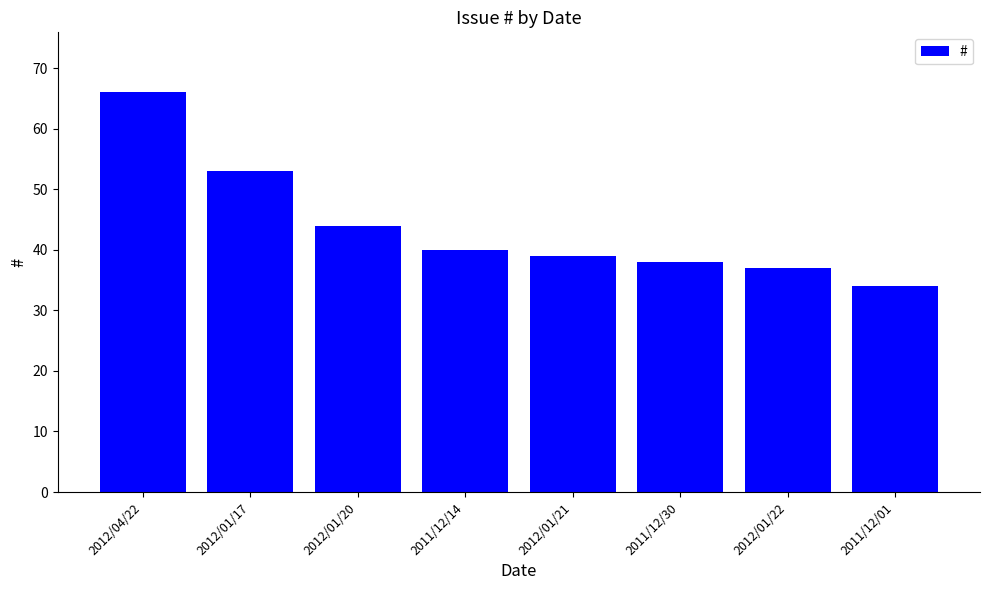

Rank the categories by value from lowest to highest.

2011/12/01, 2012/01/22, 2011/12/30, 2012/01/21, 2011/12/14, 2012/01/20, 2012/01/17, 2012/04/22